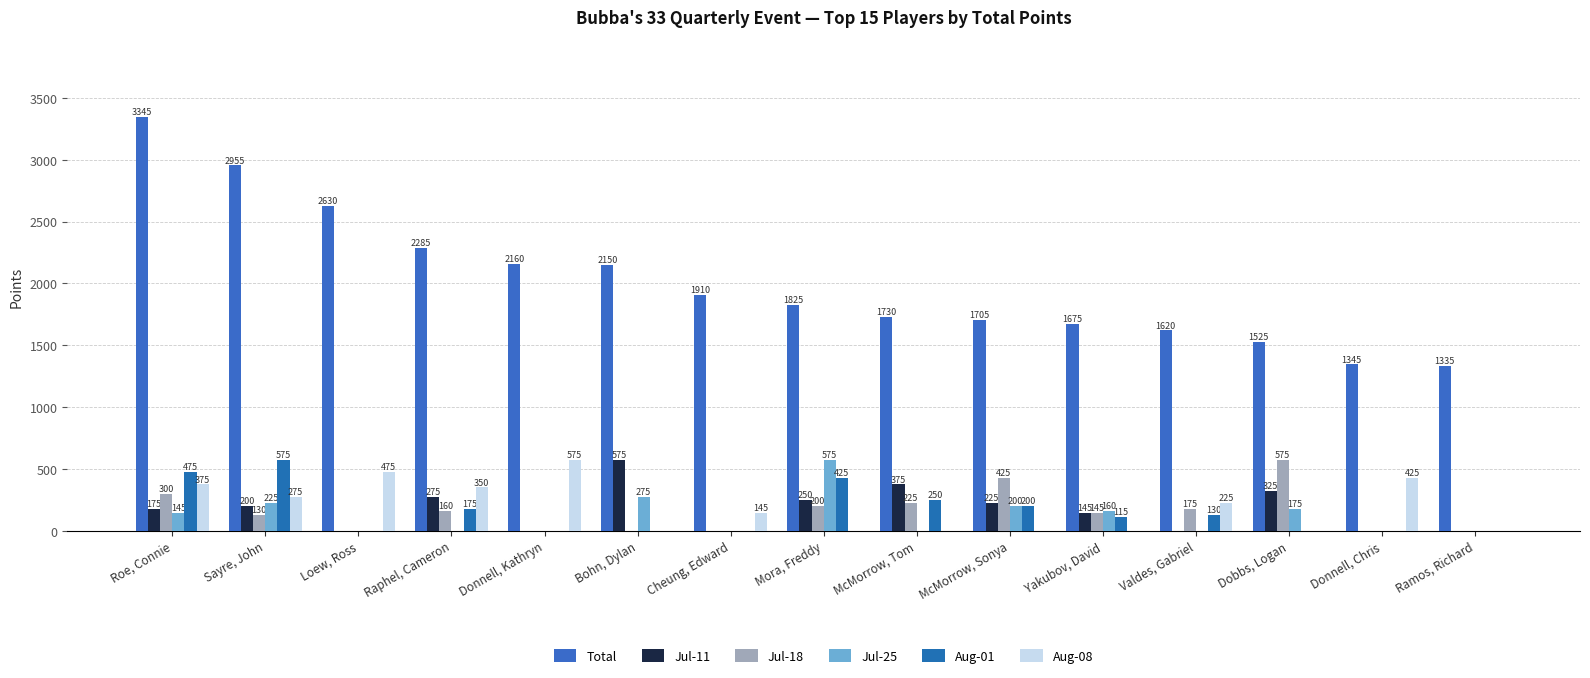

Rank the series by their maximum value, from lowest to highest.

Jul-11, Jul-18, Jul-25, Aug-01, Aug-08, Total